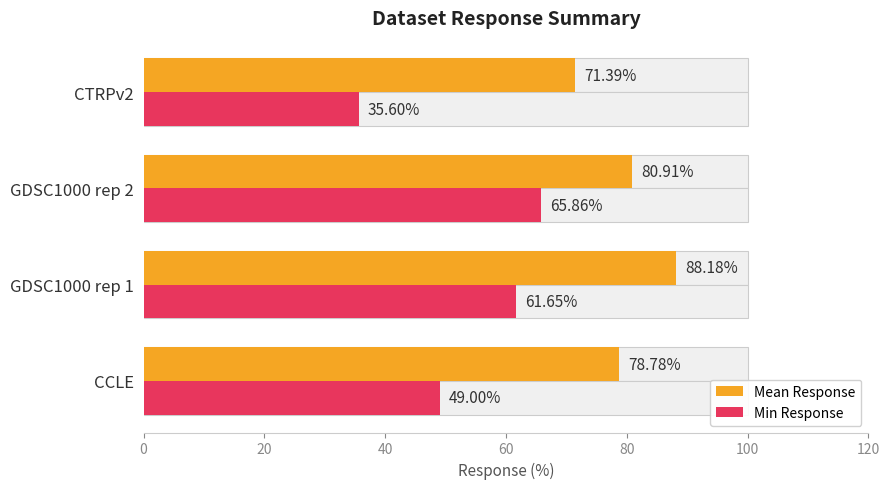

Rank the series by their average value, from highest to lowest.

Mean Response, Min Response